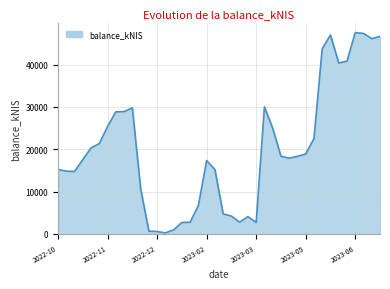

What is the difference between the maximum and minimum values?

47275.4